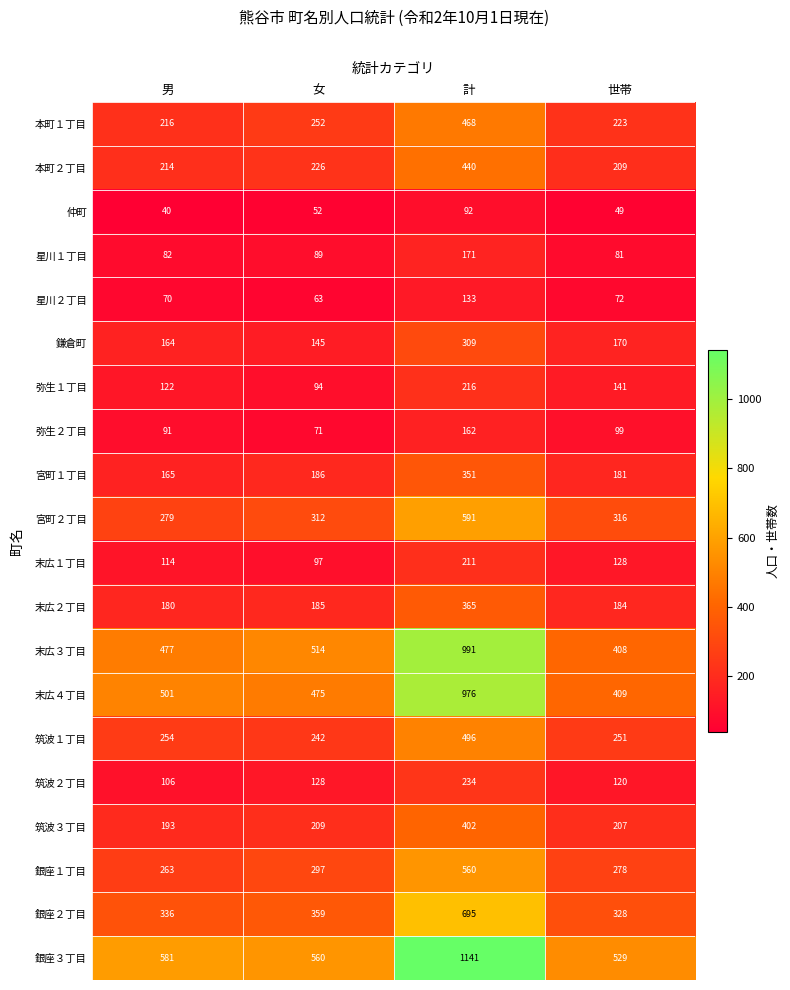

What is the spread (max minus min) of values at 世帯?

480